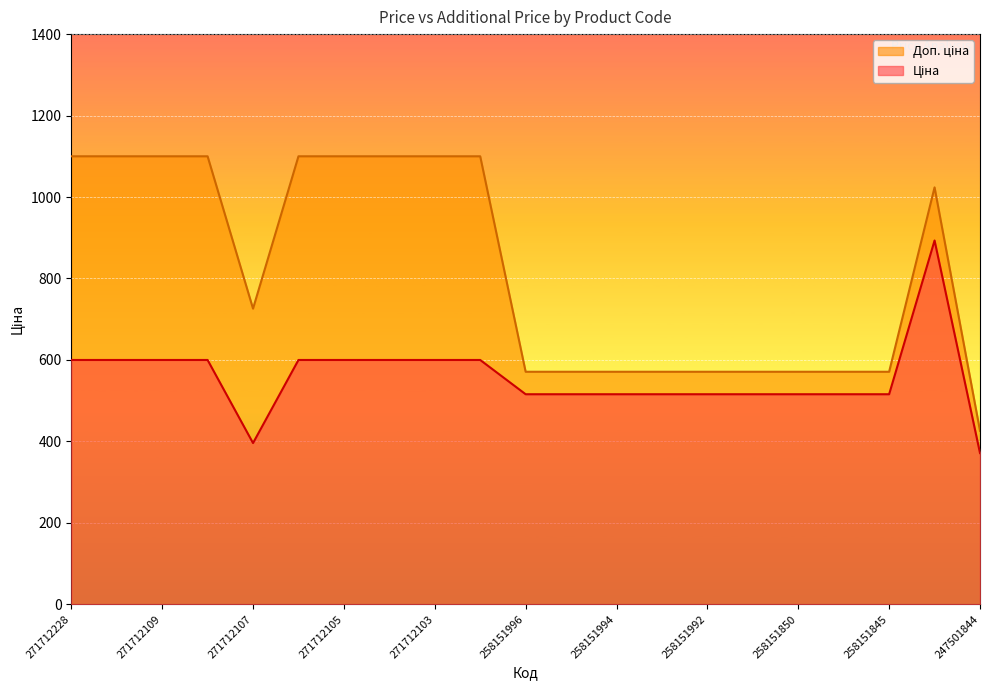

Where does the Доп. ціна series first go above 726?

271712228